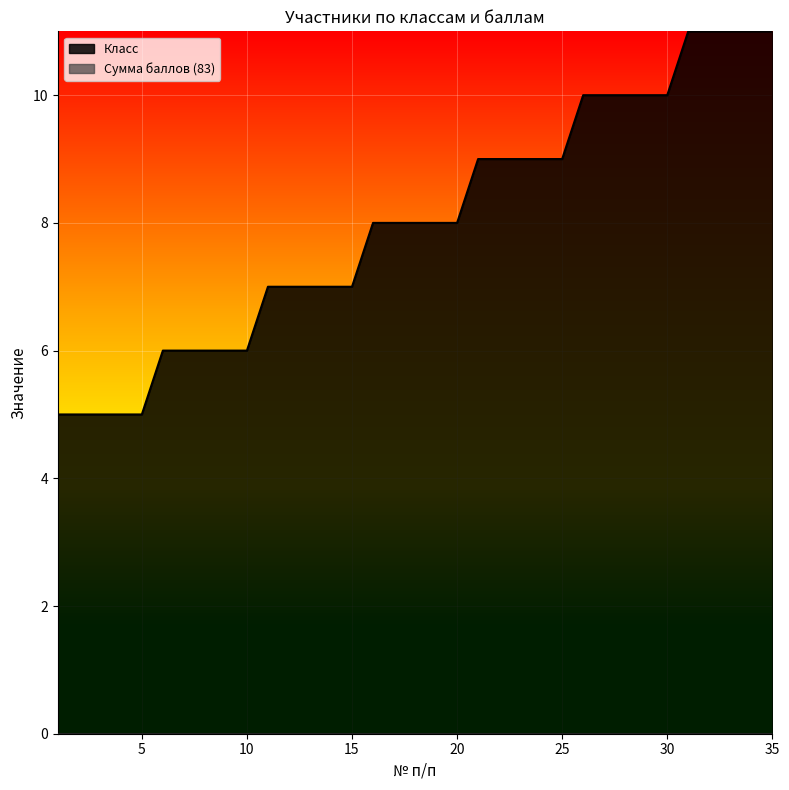

How many values are below 8?

15